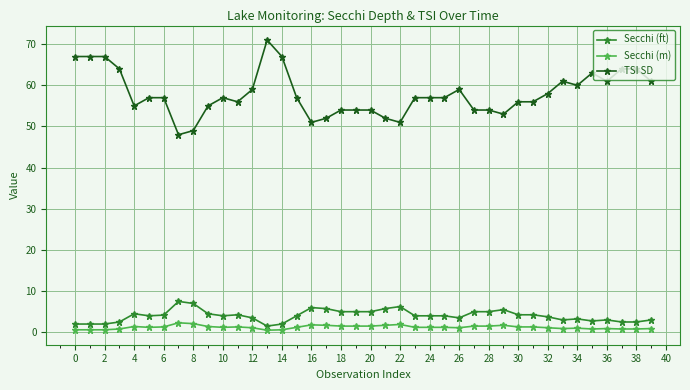

True or false: Secchi (ft) and TSI SD intersect in this chart.

False